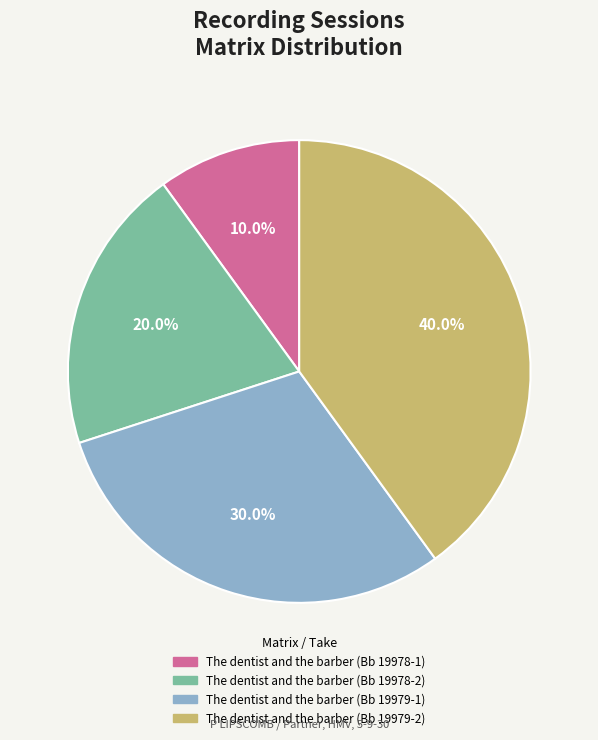

Which category has the biggest portion of the pie?

The dentist and the barber (Bb 19979-2)